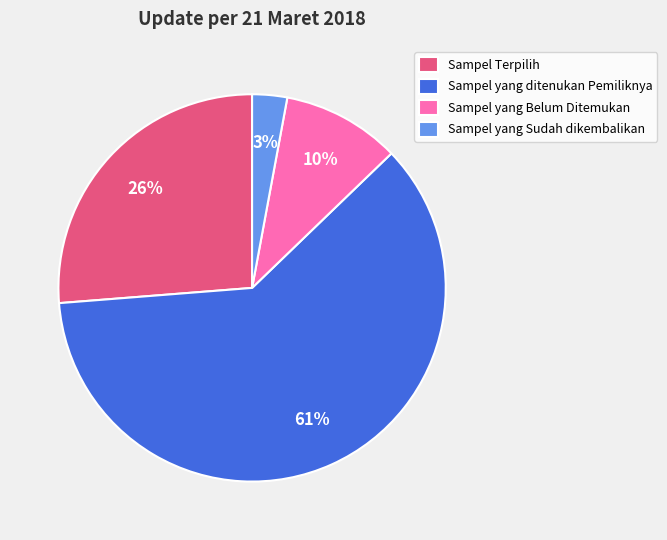

Which has a higher value, Sampel yang Belum Ditemukan or Sampel yang Sudah dikembalikan?

Sampel yang Belum Ditemukan